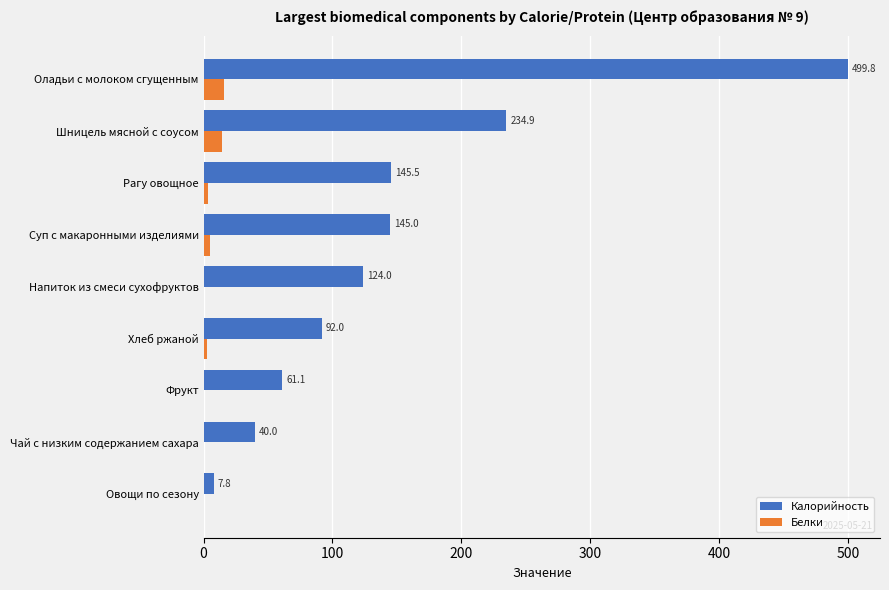

Is the value of Калорийность at Хлеб ржаной greater than the value of Белки at Хлеб ржаной?

Yes